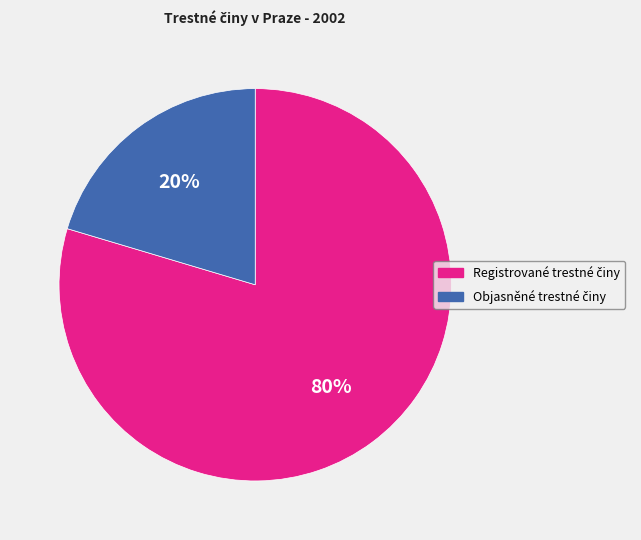

How many slices are in this pie chart?

2